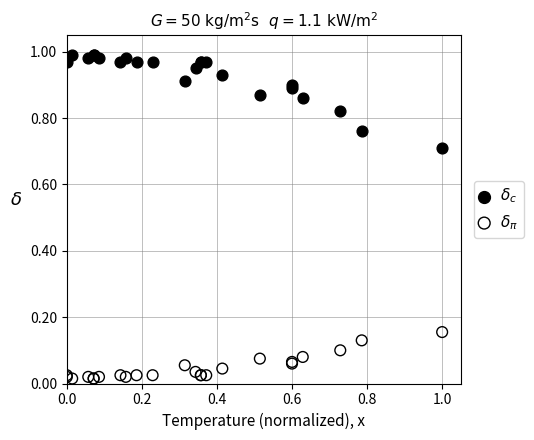

Which series has the widest spread of Y values?

$\delta_c$